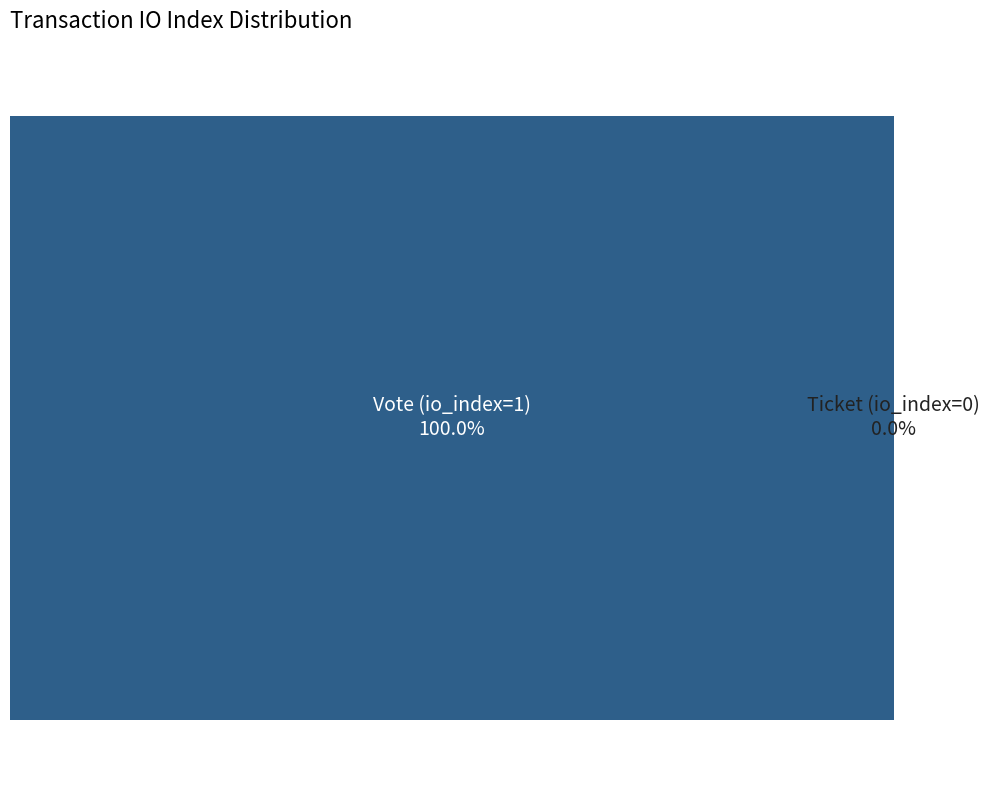

What is the largest slice in the pie chart?

Vote (io_index=1)